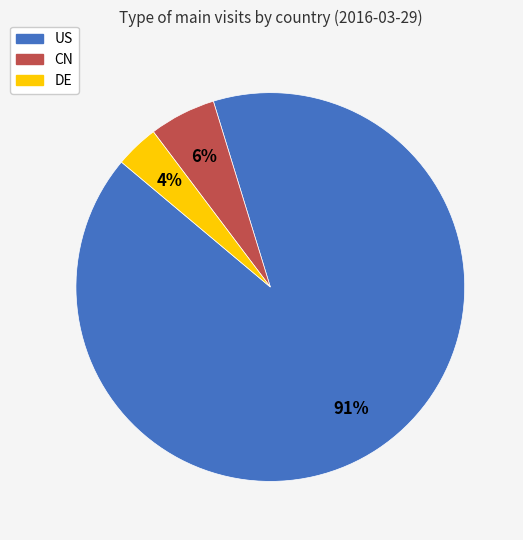

How many slices are in this pie chart?

3